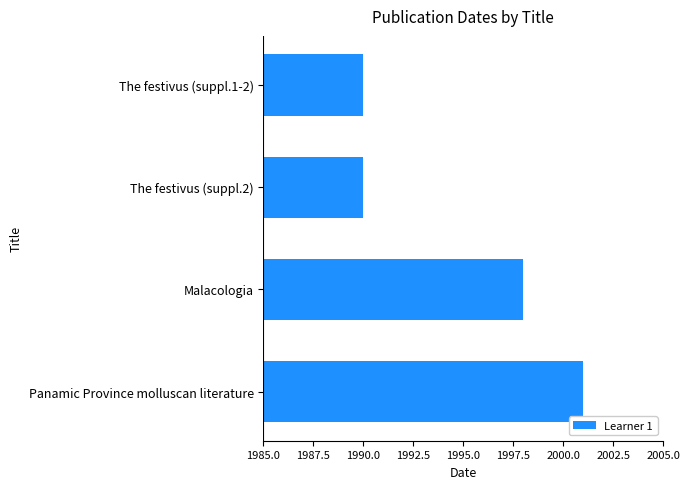

True or false: the data shows 698 at The festivus (suppl.1-2).

False